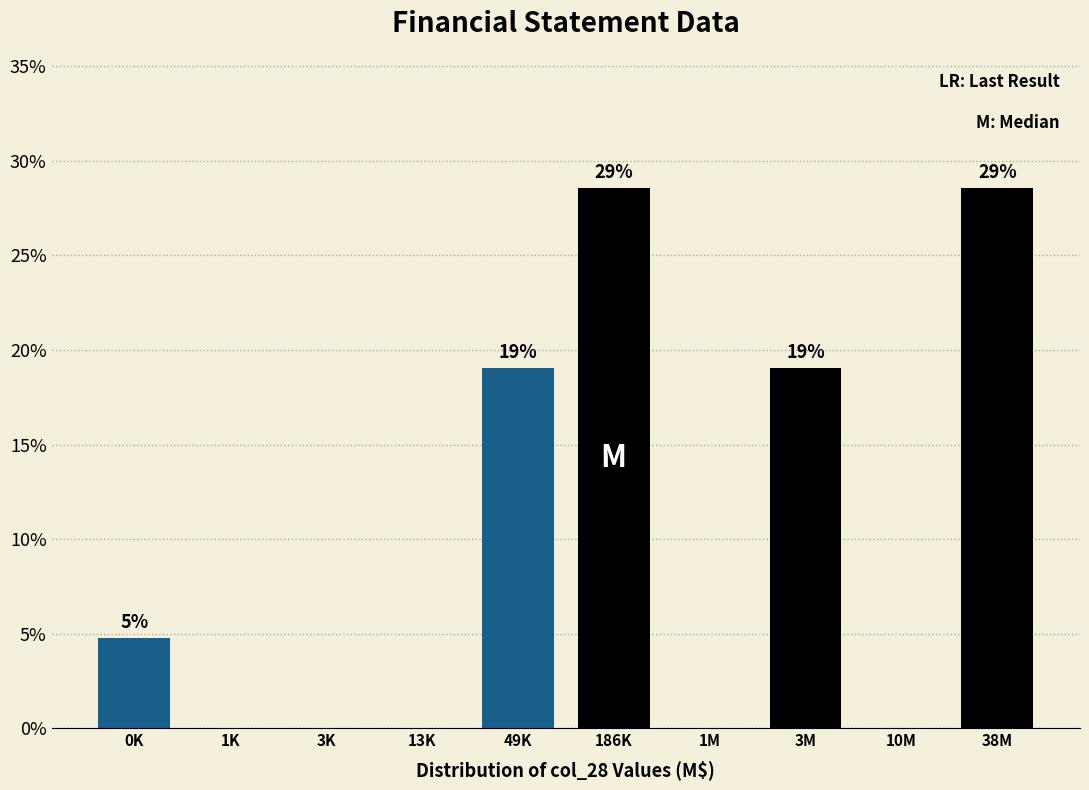

Are the bars horizontal?

No